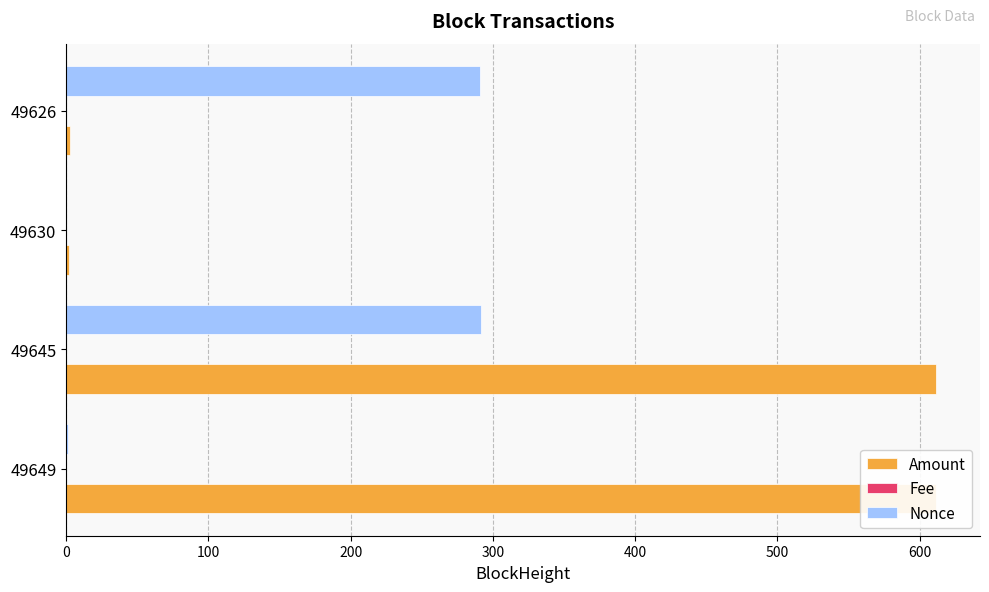

Is it true that Nonce equals 451.4 at 49645?

False